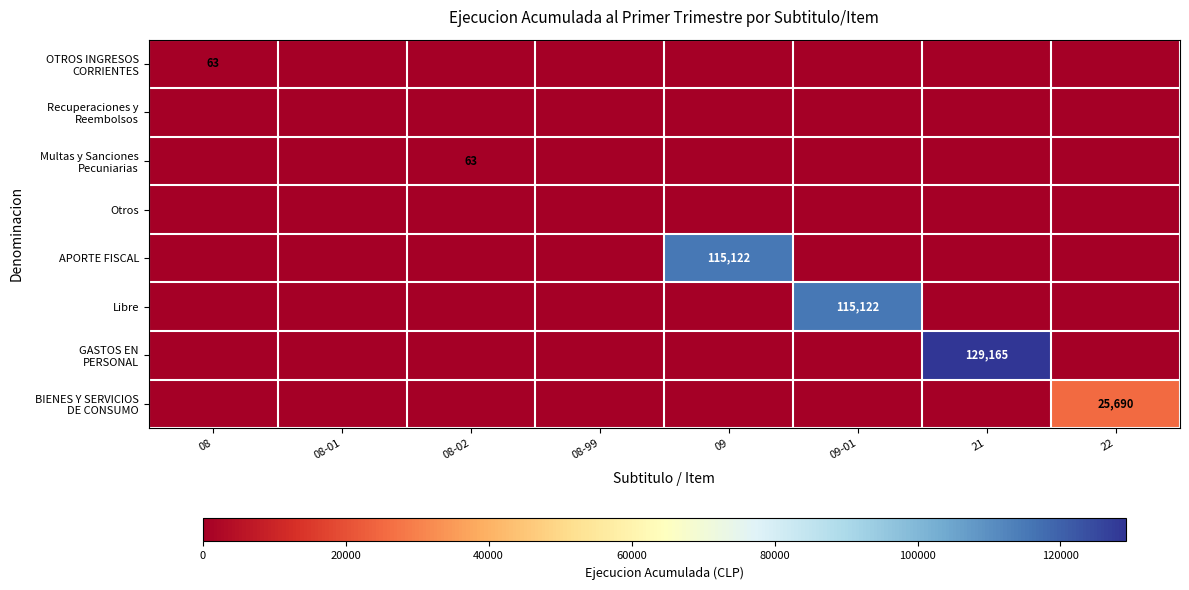

The value of BIENES Y SERVICIOS DE CONSUMO at 09 is 16580. True or false?

False